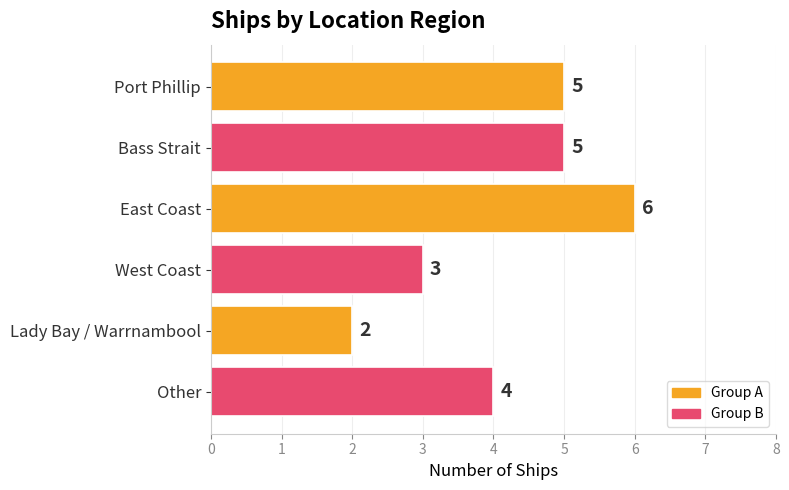

Does the chart contain any negative values?

No